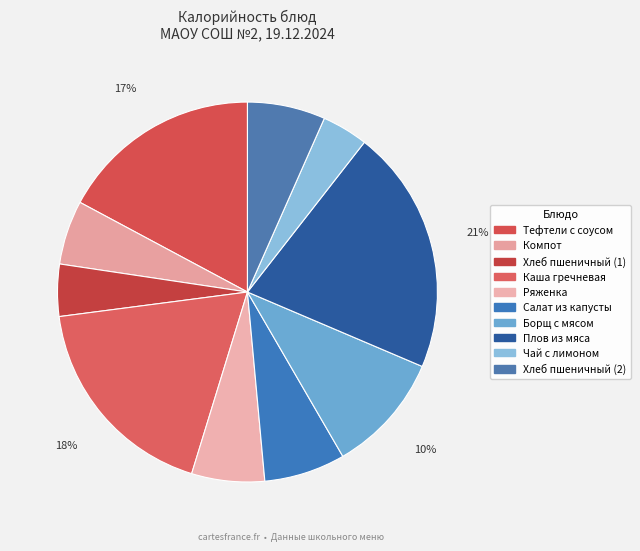

What percentage do Ряженка and Хлеб пшеничный (1) together represent?

10.6%